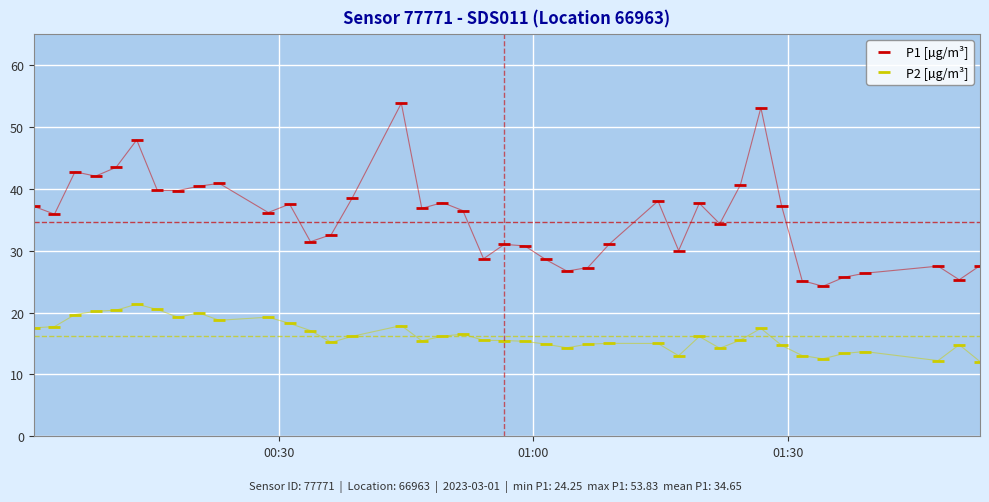

Rank the series by their maximum value, from highest to lowest.

P1 [µg/m³], P2 [µg/m³]